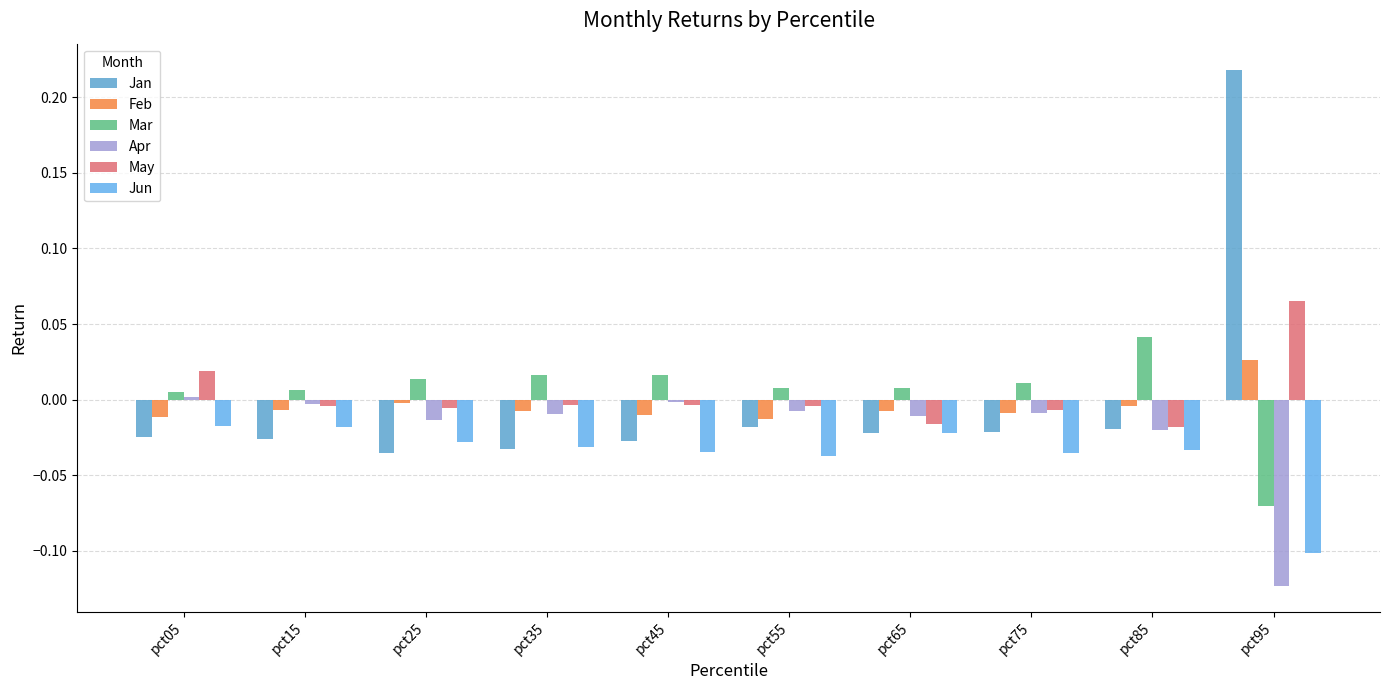

How many series are shown in this chart?

6